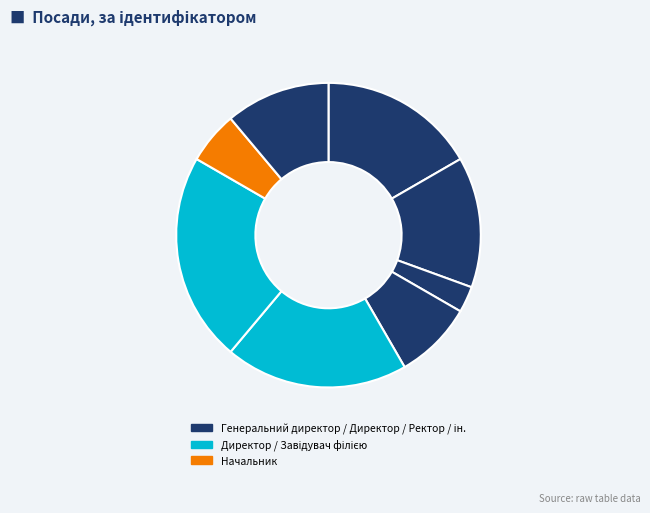

How many slices are in this pie chart?

8